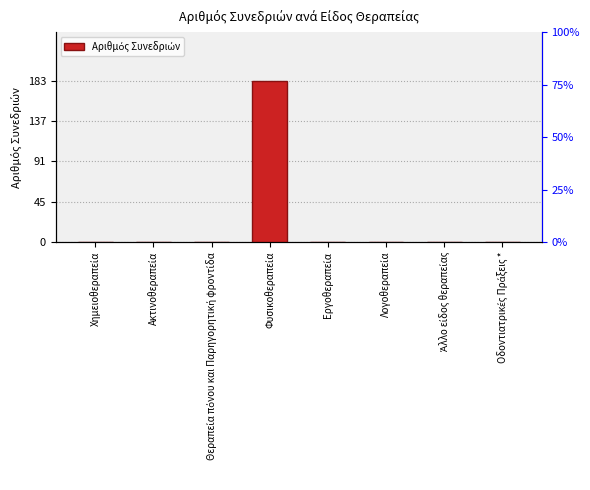

What is the label of the 6th bar from the right?

Θεραπεία πόνου και Παρηγορητική φροντίδα